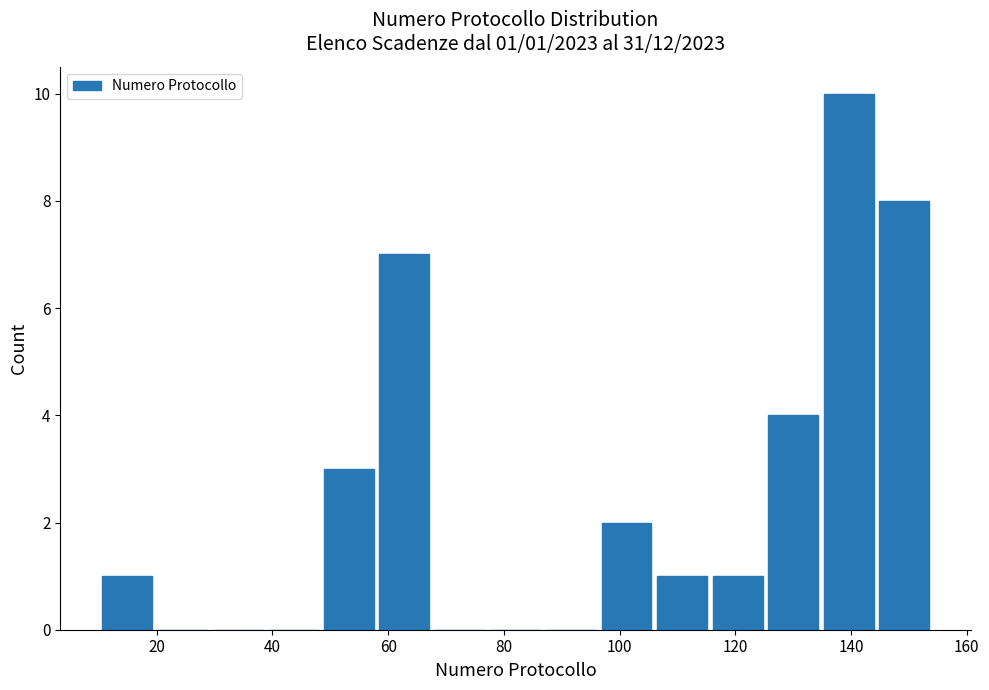

Which range on the x-axis has the tallest bar?

134.8 to 144.4